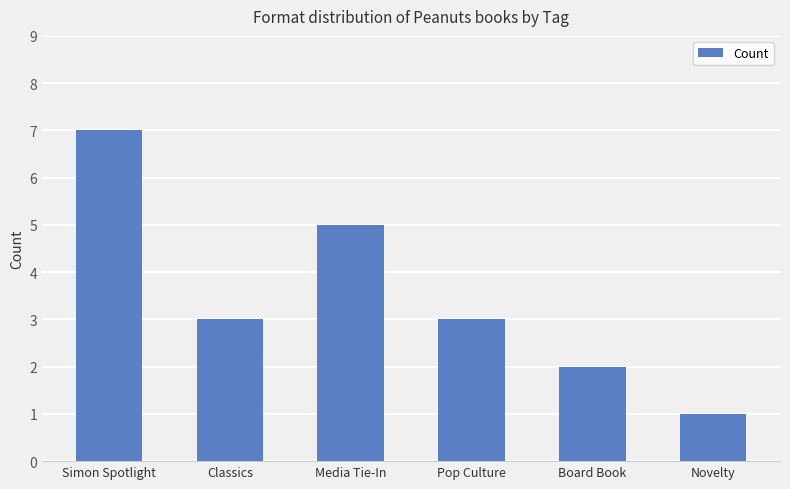

What position from the left is Classics?

2